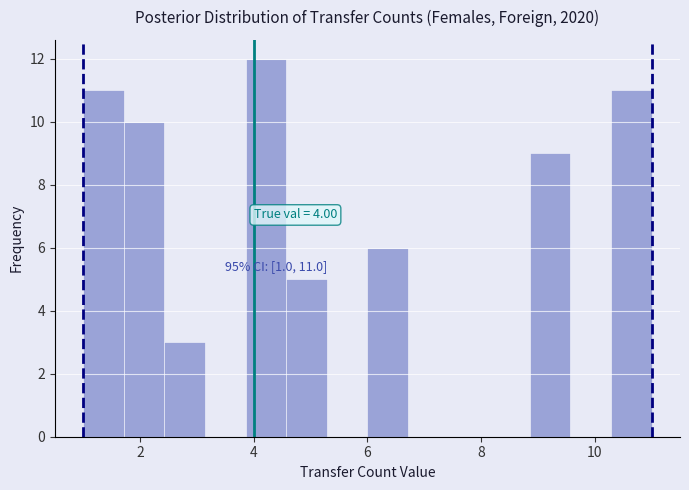

Around what value on the x-axis is the tallest bar? Give the approximate position of its centre, as read against the axis.

4.2